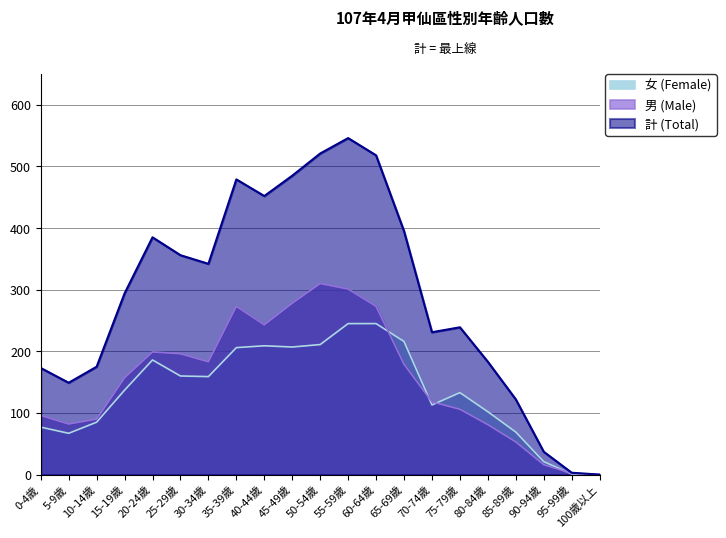

Which series has the largest total across all categories?

計 (Total)